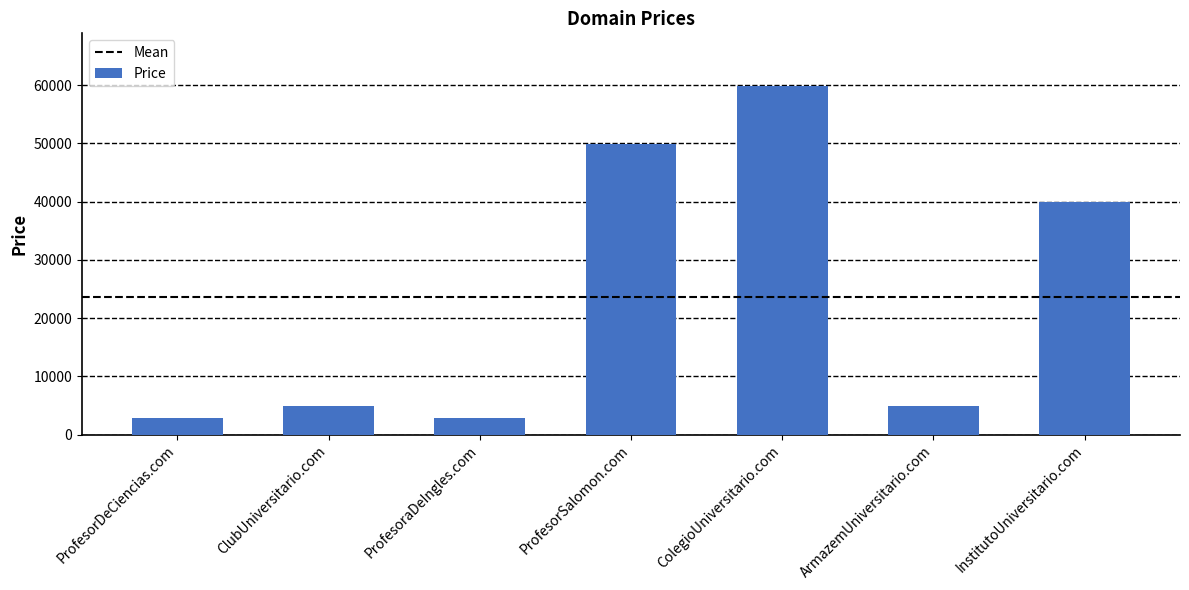

What is the maximum value shown in the chart?

59888